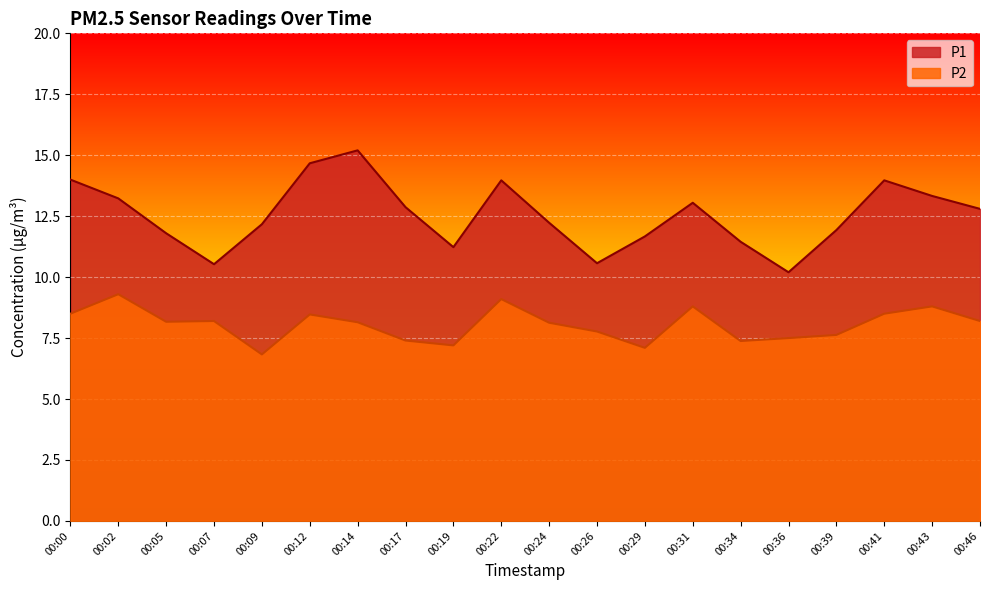

What is the total value across all series at 00:24?

20.4